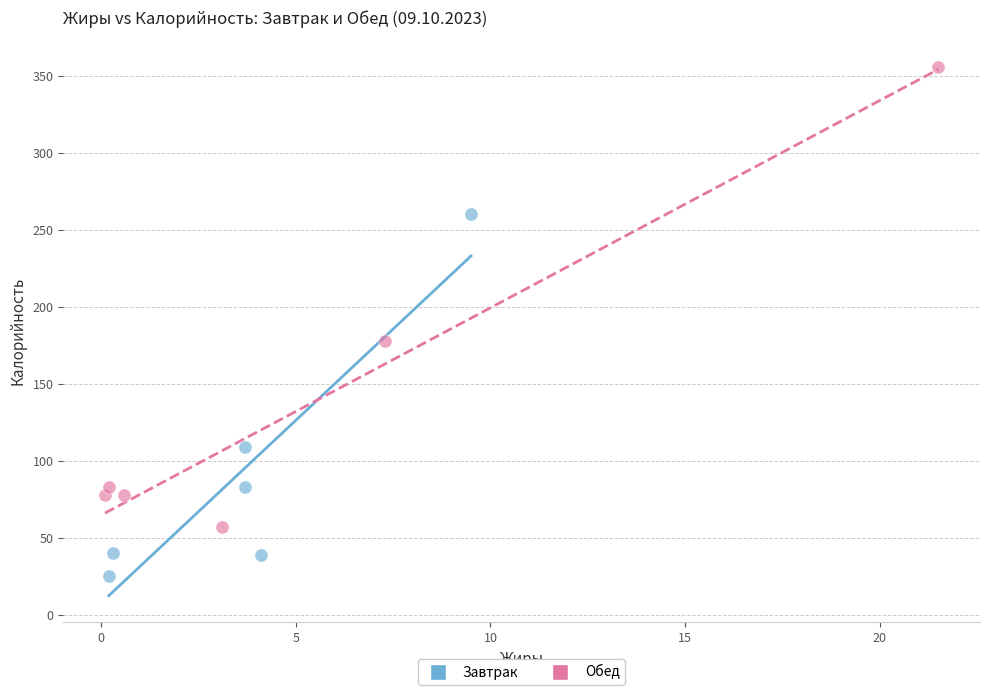

Which series contains the lowest Y value?

Завтрак